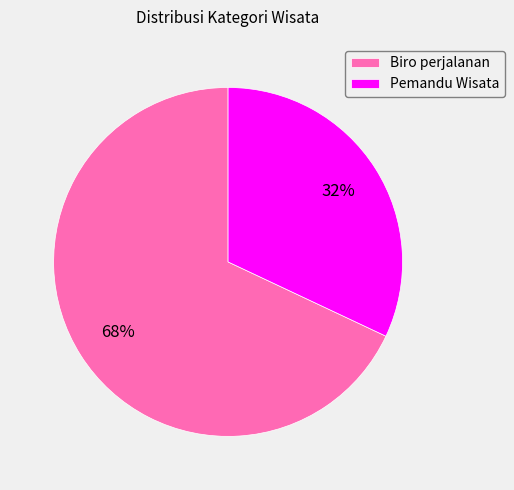

Which slice is the largest?

Biro perjalanan